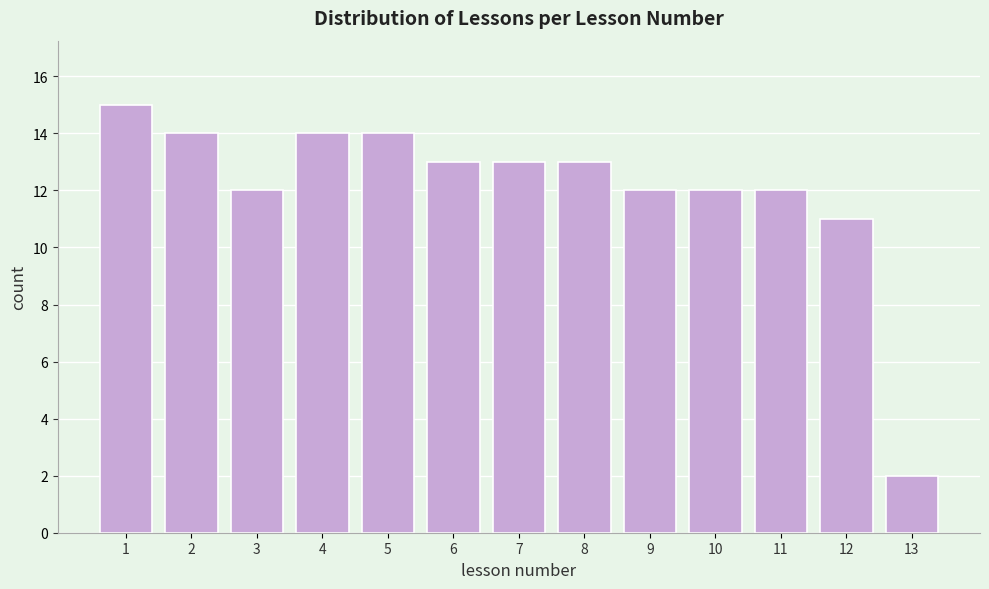

Reading right to left, what are all the values shown in this chart?

13=2	12=11	11=12	10=12	9=12	8=13	7=13	6=13	5=14	4=14	3=12	2=14	1=15